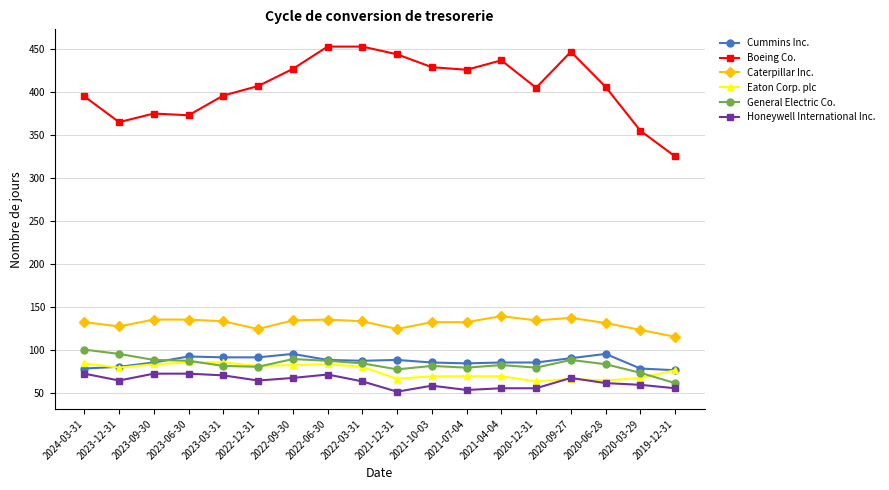

What is the value of the General Electric Co. point at the 15th from the left?

88